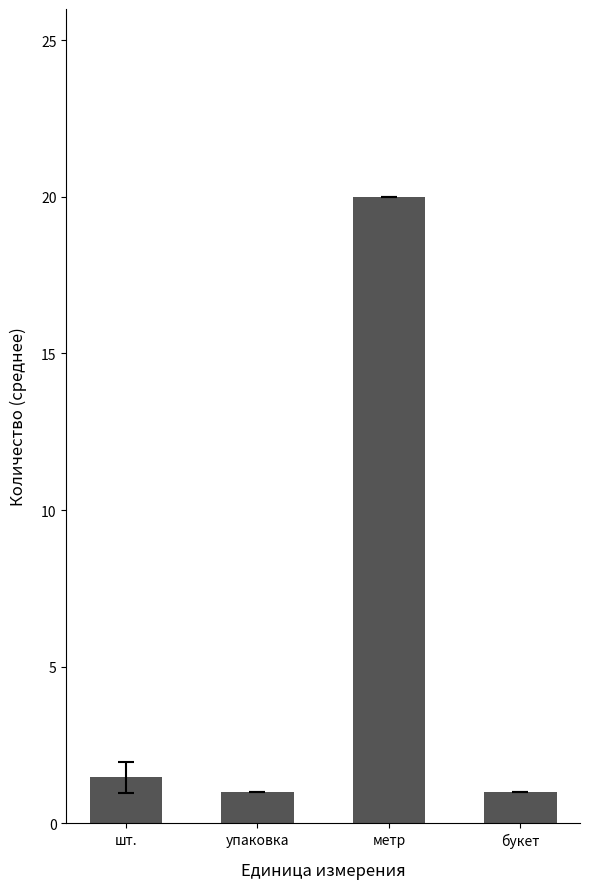

The value at букет is 1.0. True or false?

True